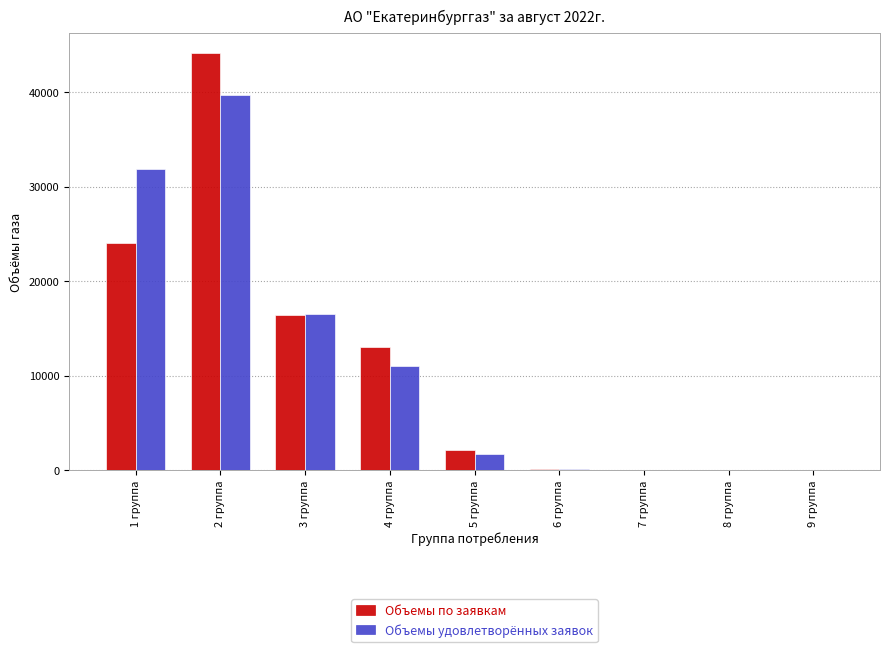

What is the maximum value shown in the chart?

44090.0